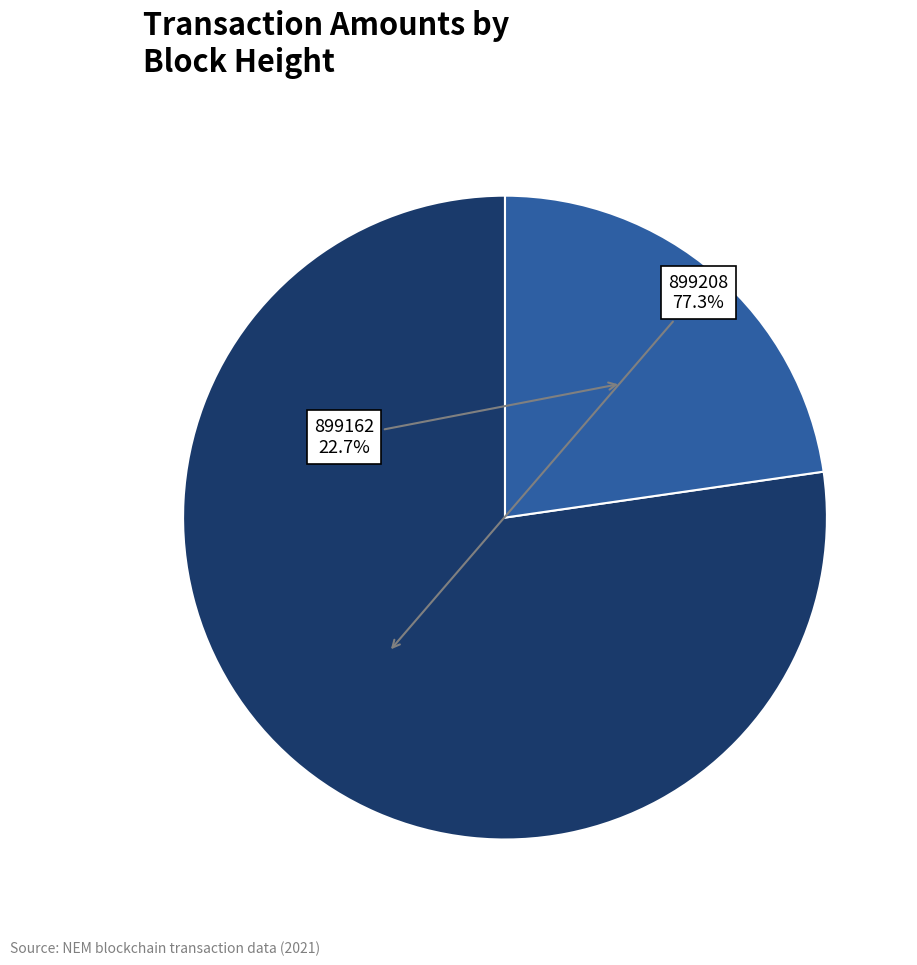

Does any single category account for the majority?

Yes